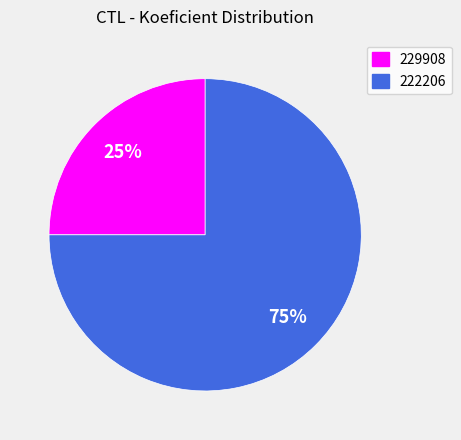

To the nearest percent, what is the difference between the 229908 and 222206 slice percentages?

50%